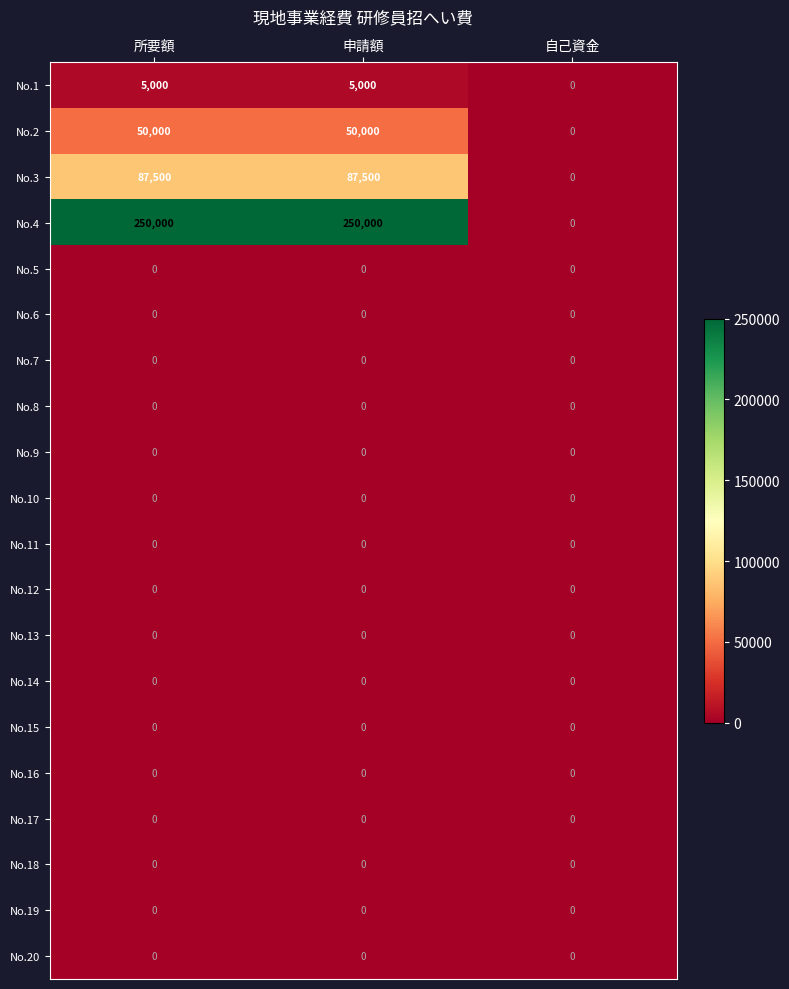

The value of No.15 at 申請額 is 0. True or false?

True